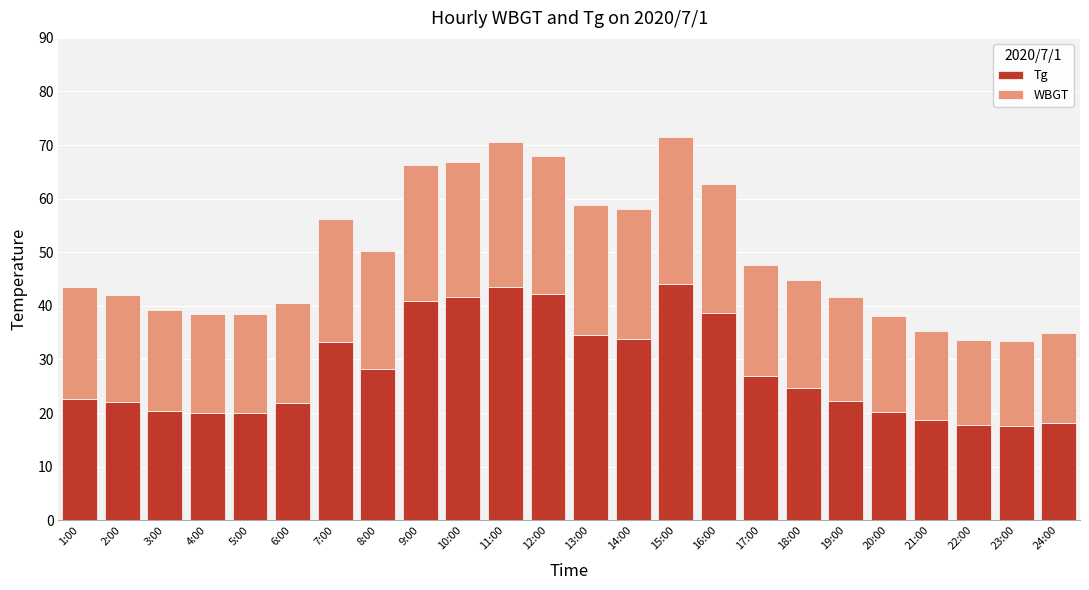

How many data points does each series have?

24